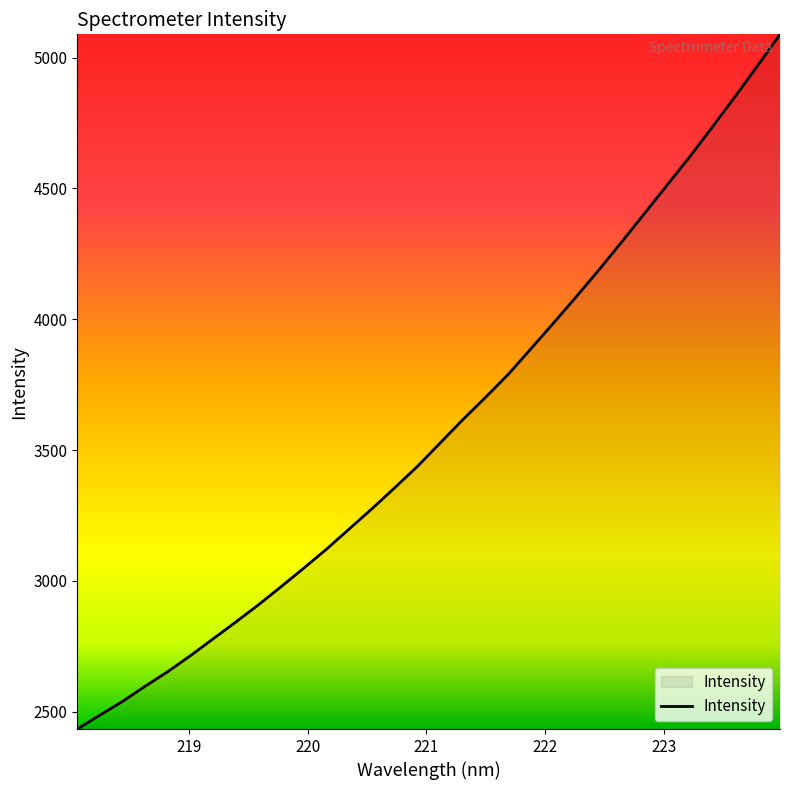

What is the difference between the maximum and minimum values?

2655.2